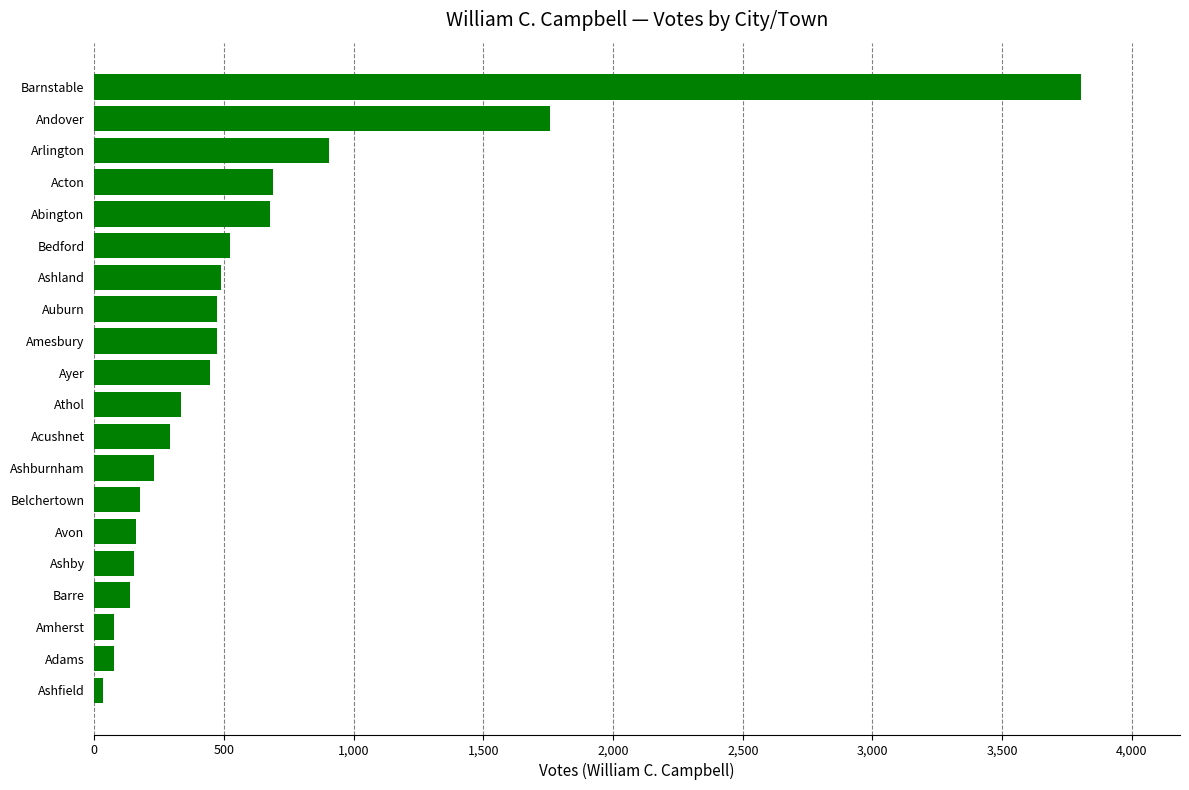

Where is the data nearest to the value 1919?

Andover